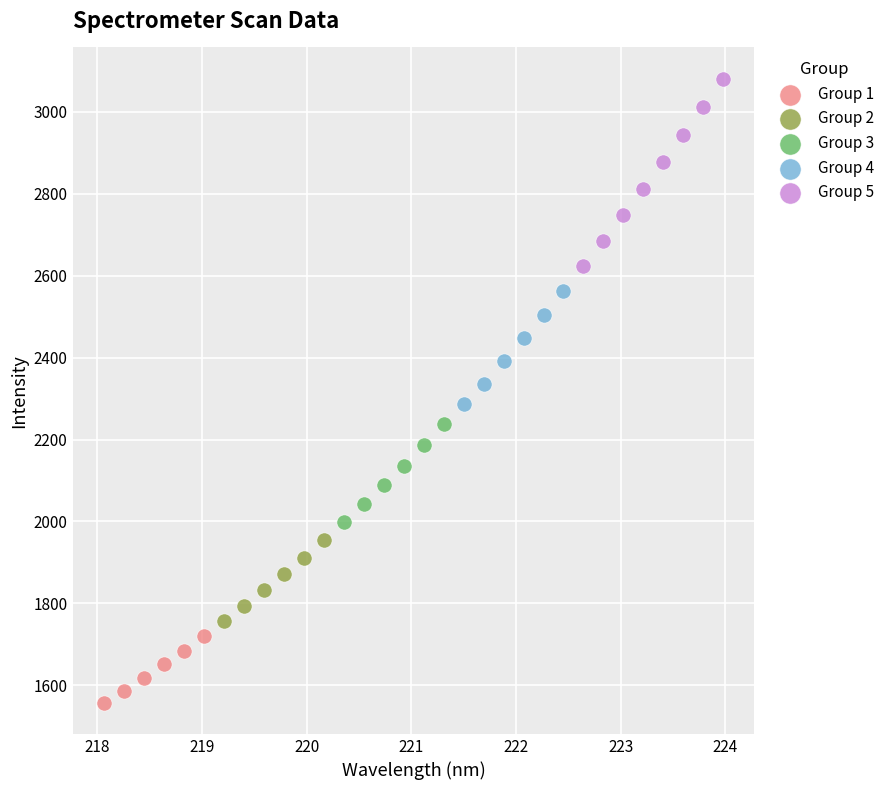

Which series contains the lowest Y value?

Group 1